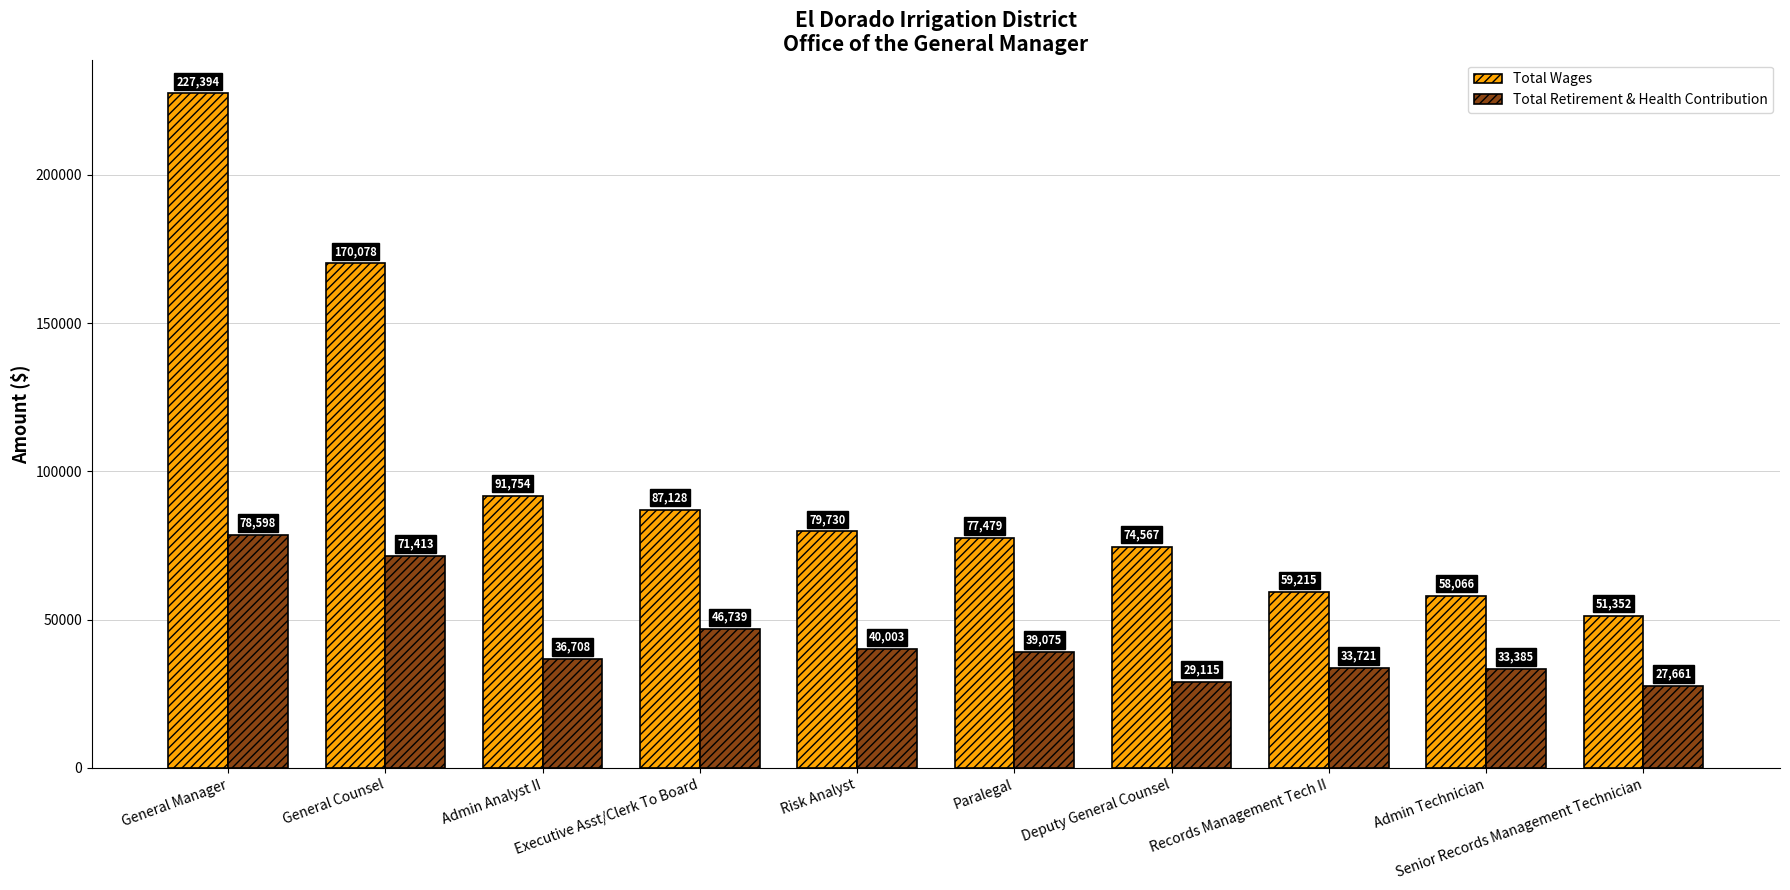

List the labels in order of Total Retirement & Health Contribution value, smallest first.

Senior Records Management Technician, Deputy General Counsel, Admin Technician, Records Management Tech II, Admin Analyst II, Paralegal, Risk Analyst, Executive Asst/Clerk To Board, General Counsel, General Manager